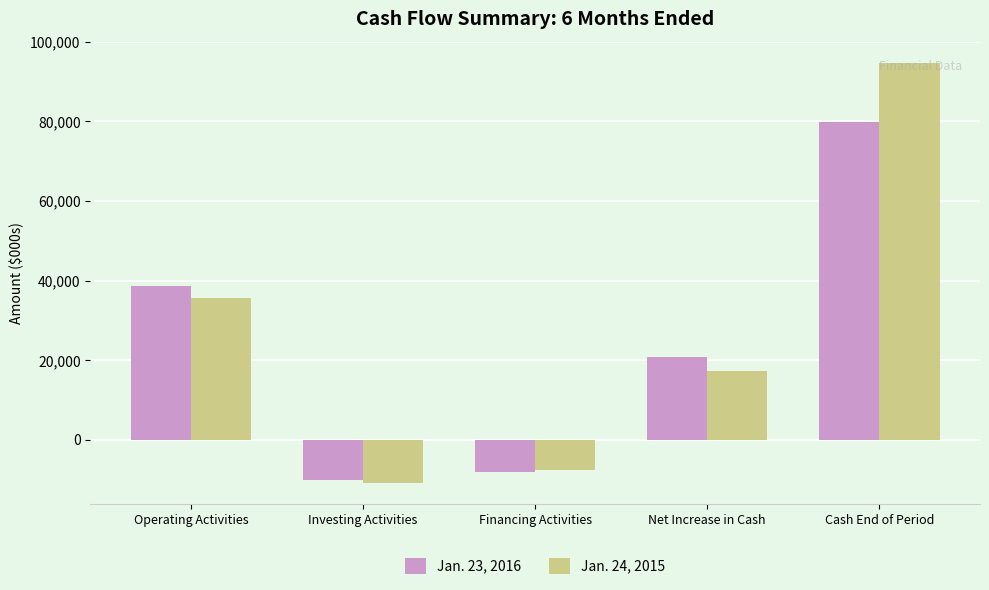

Reading left to right, extract all data points from this chart.

Jan. 23, 2016: Operating Activities=38741	Investing Activities=-10080	Financing Activities=-7933	Net Increase in Cash=20728	Cash End of Period=79768
Jan. 24, 2015: Operating Activities=35620	Investing Activities=-10746	Financing Activities=-7464	Net Increase in Cash=17410	Cash End of Period=94762